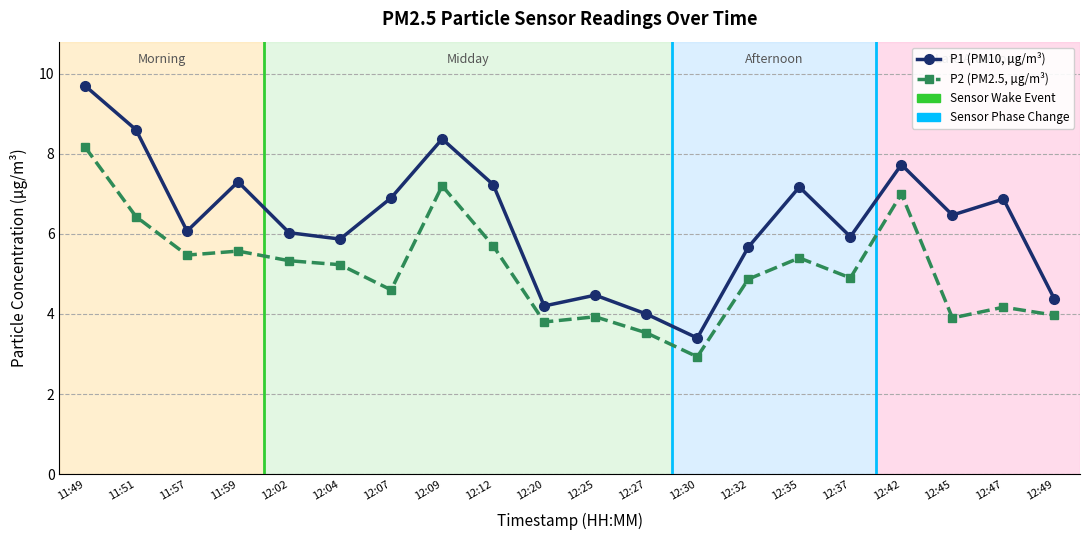

What is the value of the P2 (PM2.5, µg/m³) point at the 1st from the left?

8.2